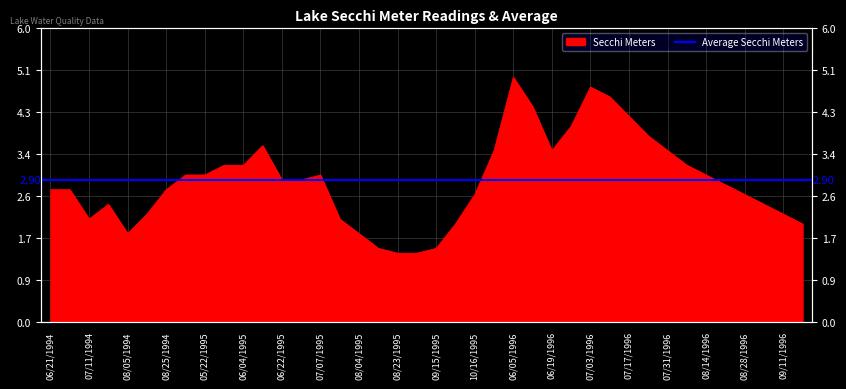

What is the change in value from 06/30/1995 to 08/04/1995?

-1.1